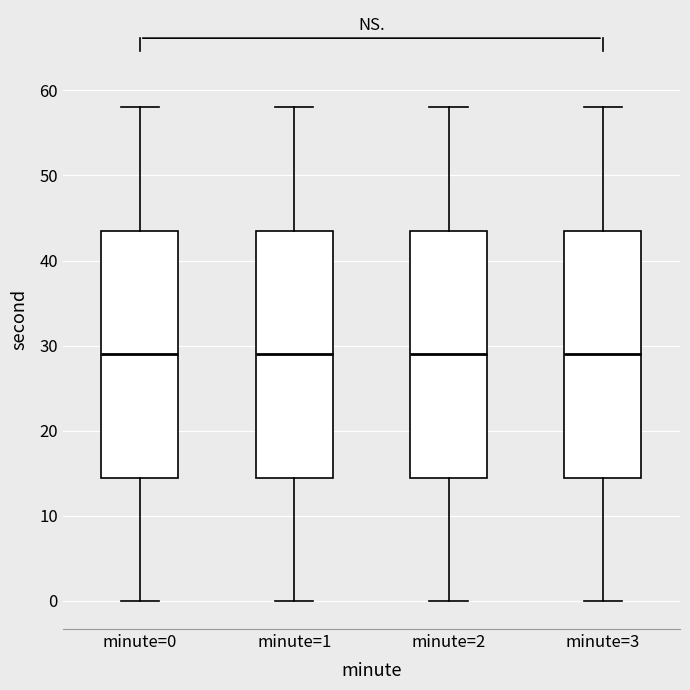

Reading left to right, read every box against the y-axis: the position of its median line, the range the box covers, and the ends of its whiskers. The values are not printed on the chart, so give them approximately, as read against the axis.

minute=0: median 29, box 15 to 44, whiskers 0 to 58
minute=1: median 29, box 15 to 44, whiskers 0 to 58
minute=2: median 29, box 15 to 44, whiskers 0 to 58
minute=3: median 29, box 15 to 44, whiskers 0 to 58